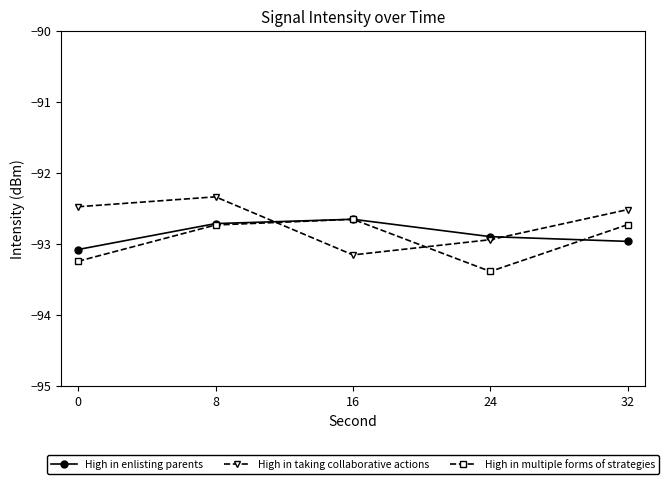

Which series ends up on top after the final intersection of High in taking collaborative actions and High in multiple forms of strategies?

High in taking collaborative actions